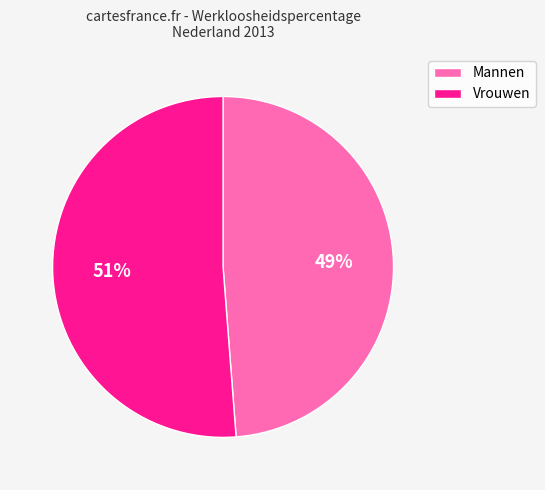

To the nearest percent, what is the difference between the Mannen and Vrouwen slice percentages?

2%